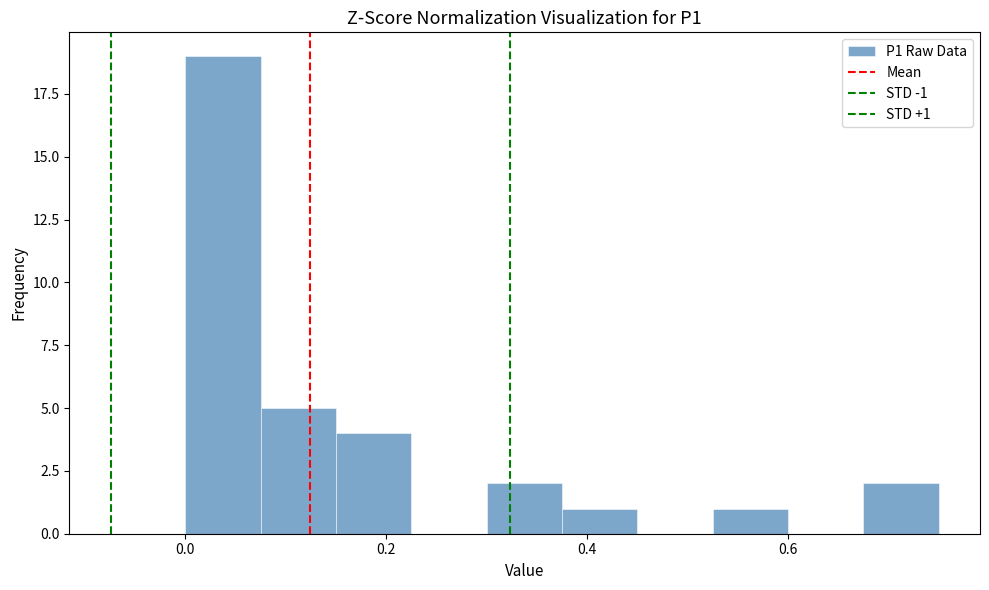

Around what value on the x-axis is the tallest bar? Give the approximate position of its centre, as read against the axis.

0.04